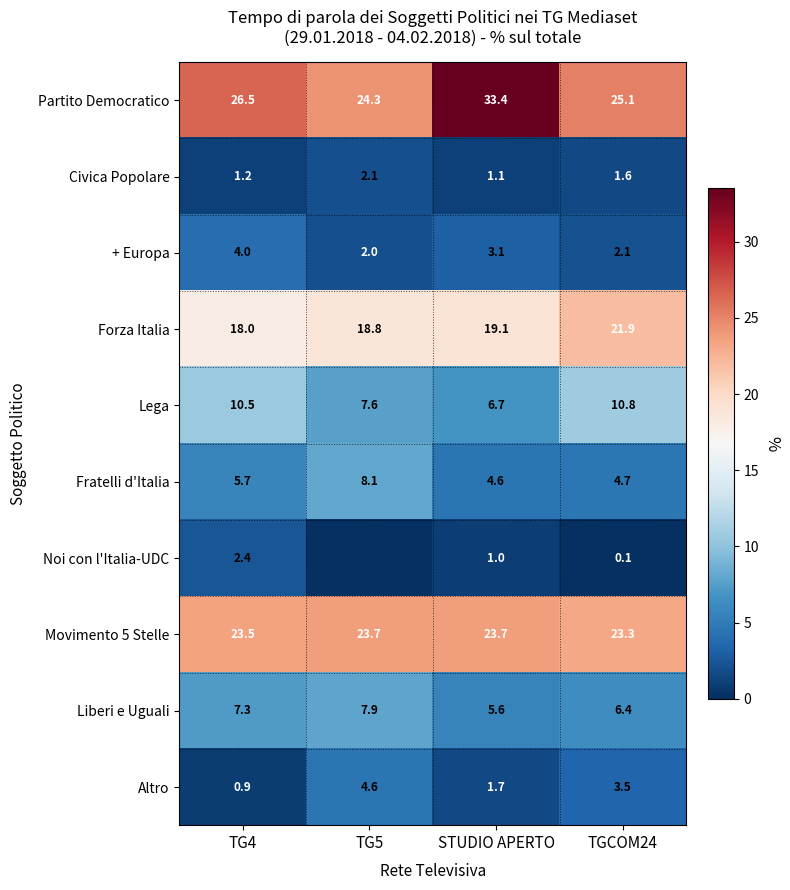

What is the sum of the Forza Italia values at TGCOM24 and TG5?

40.7